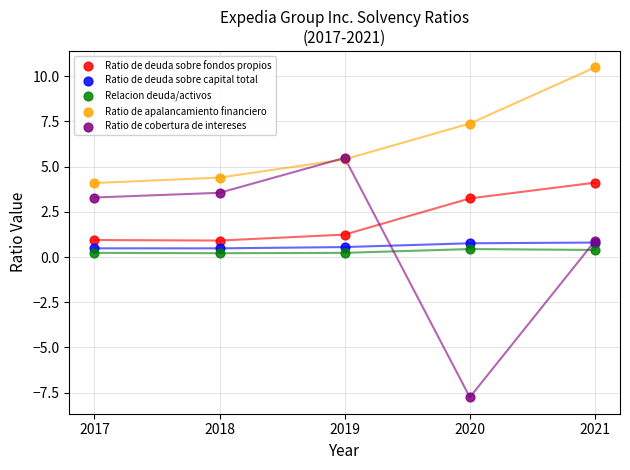

Which series has the widest spread of Y values?

Ratio de cobertura de intereses